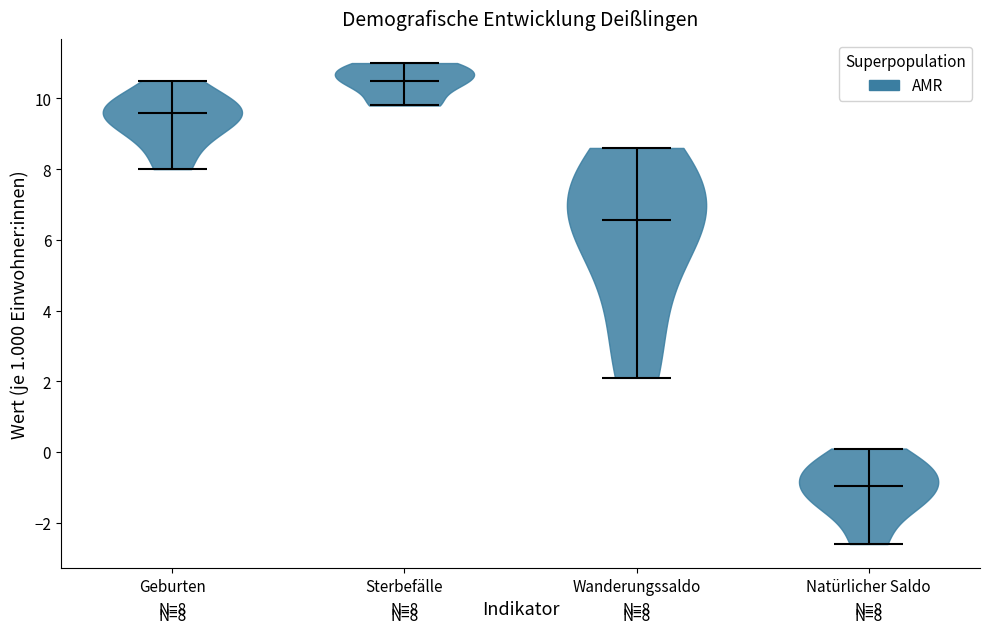

Which violin has the lowest median line?

Natürlicher Saldo